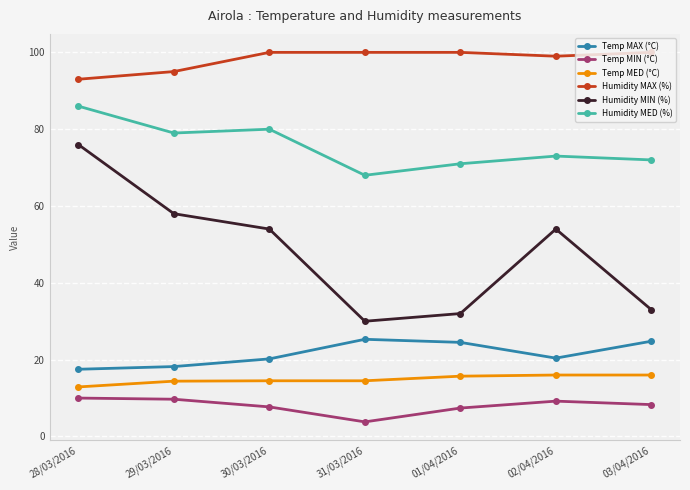

True or false: Humidity MIN (%) and Temp MAX (°C) intersect in this chart.

False